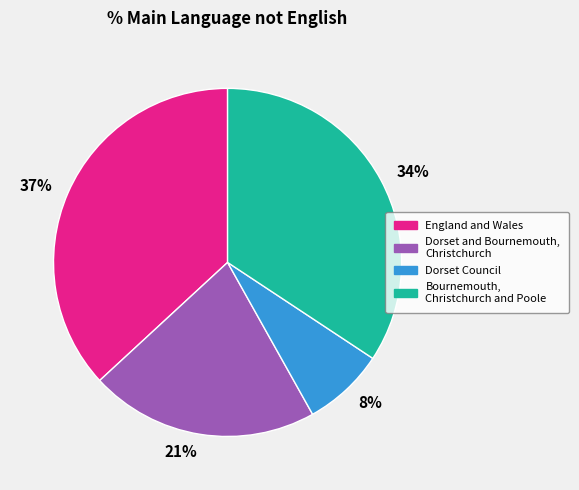

Does any single category account for the majority?

No